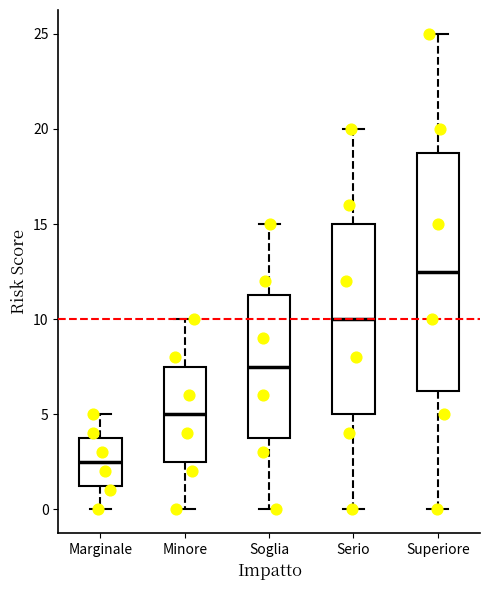

Where is the lower edge of the box for Serio on the y-axis? The values are not printed on the chart, so give them approximately, as read against the axis.

5.0